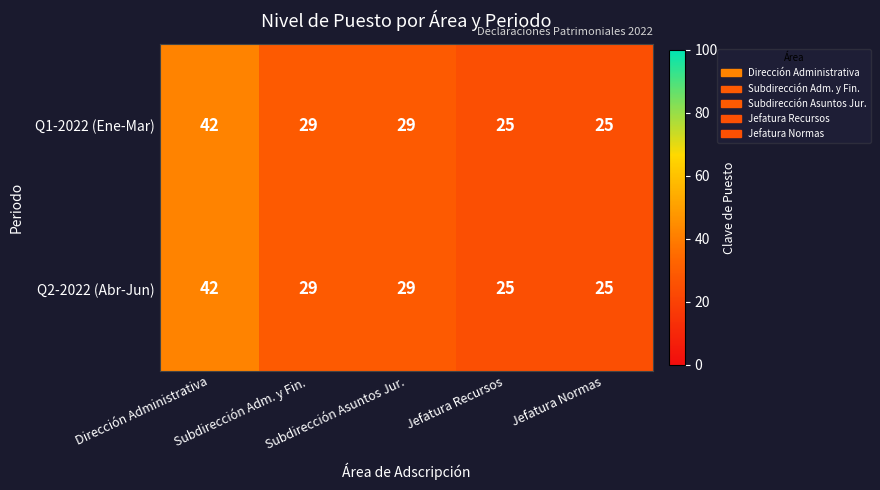

What is the difference between the maximum and second lowest values in the Q1-2022 (Ene-Mar) series?

17